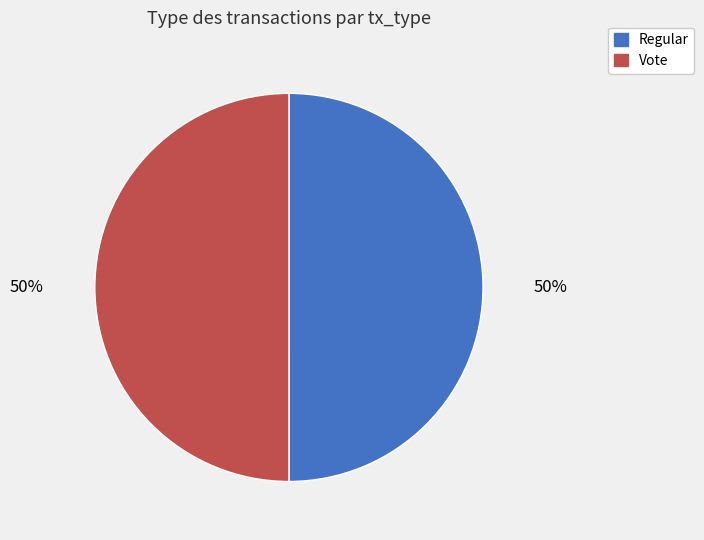

To the nearest percent, what is the combined percentage of Vote and Regular?

100%